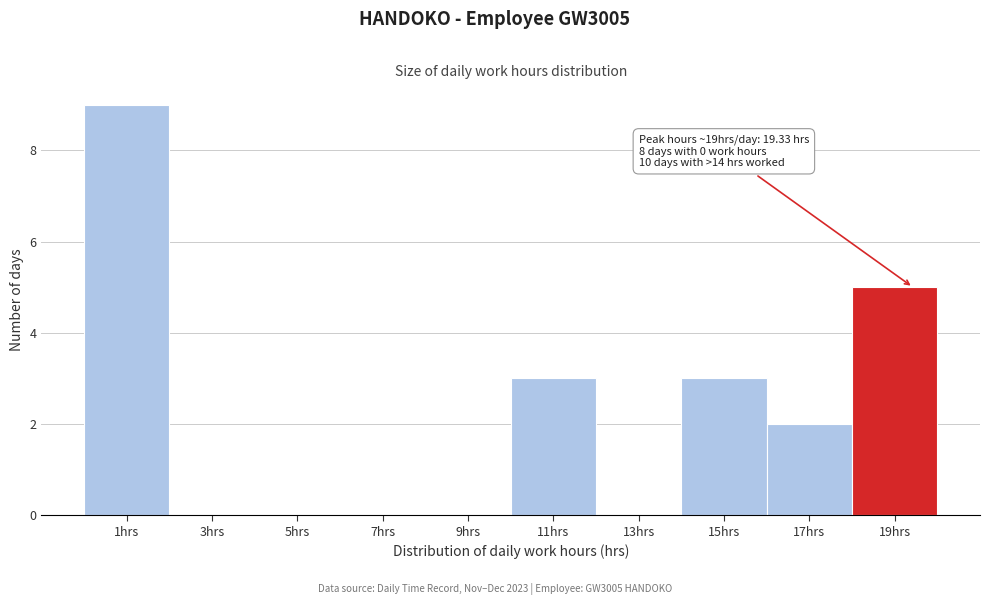

Which range on the x-axis has the tallest bar?

0 to 2